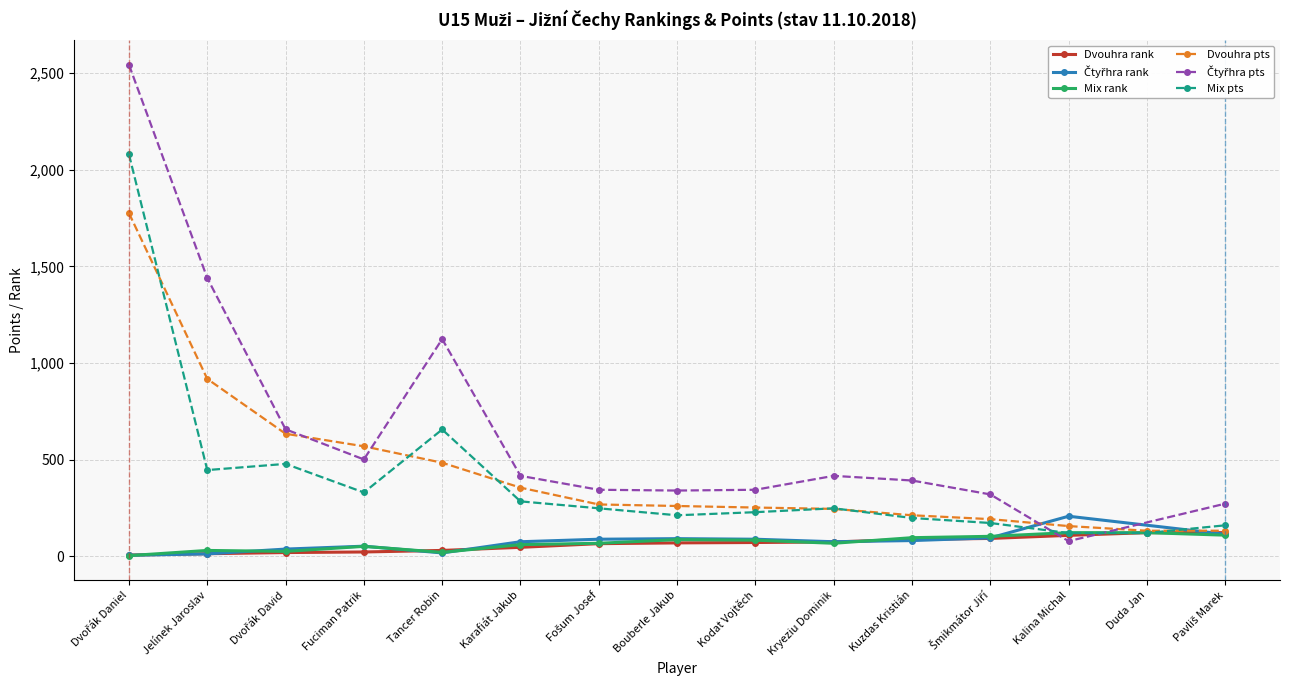

Which category has the highest value in the Mix pts series?

Dvořák Daniel